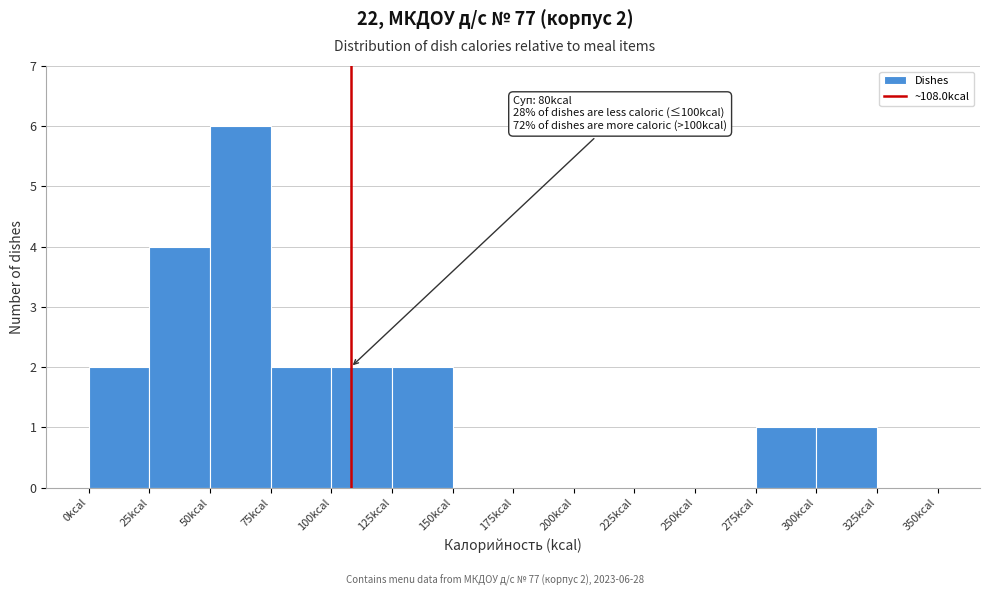

Over which range of the x-axis is the bar tallest?

50 to 75